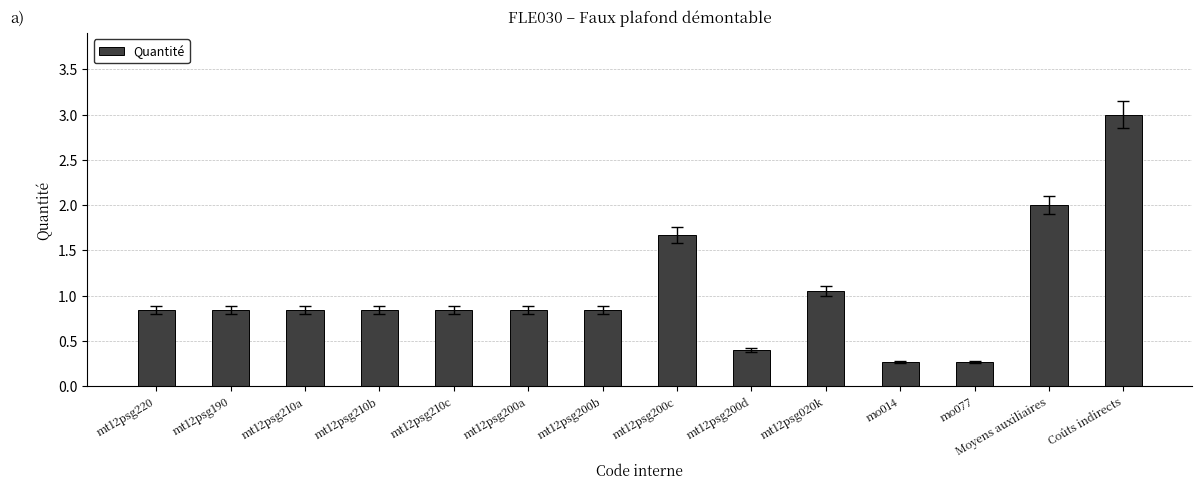

What is the difference between the maximum and minimum values?

2.7